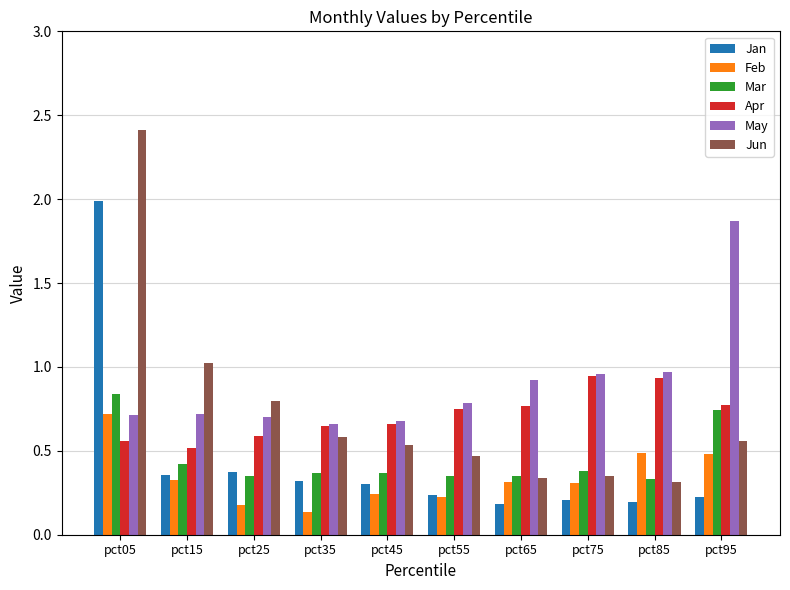

Is the value of Feb at pct45 greater than the value of Jun at pct05?

No